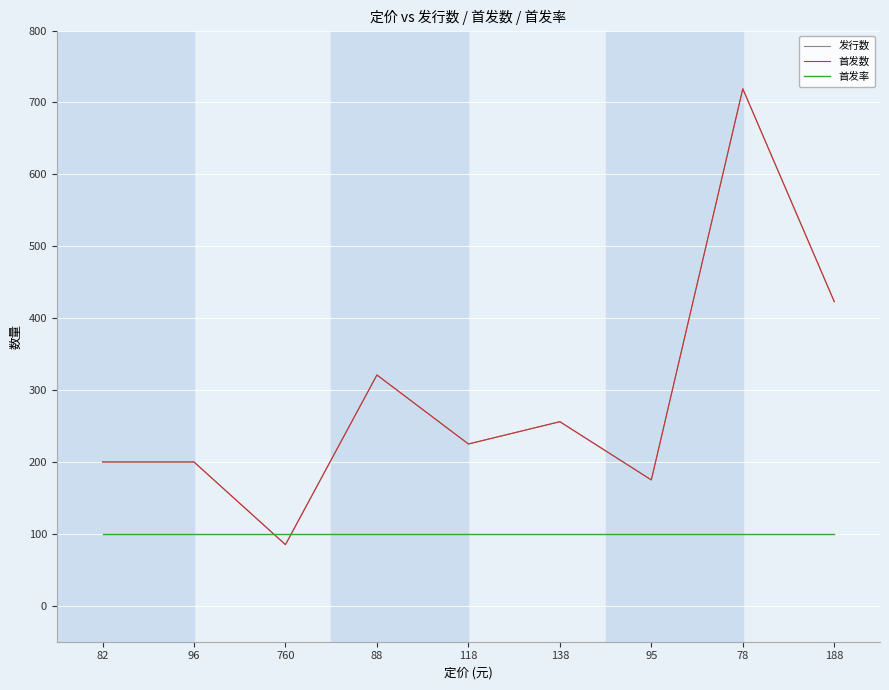

At how many categories does at least one series exceed 352?

2